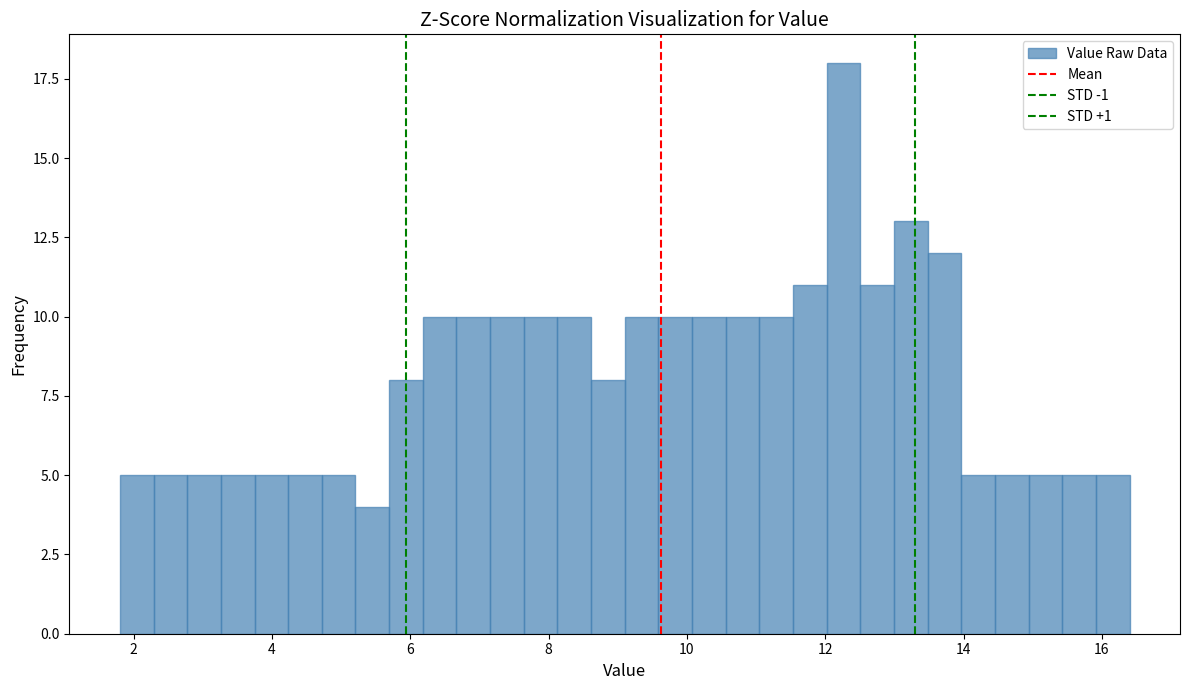

Read against the x-axis, roughly where is the centre of the tallest bar?

12.2